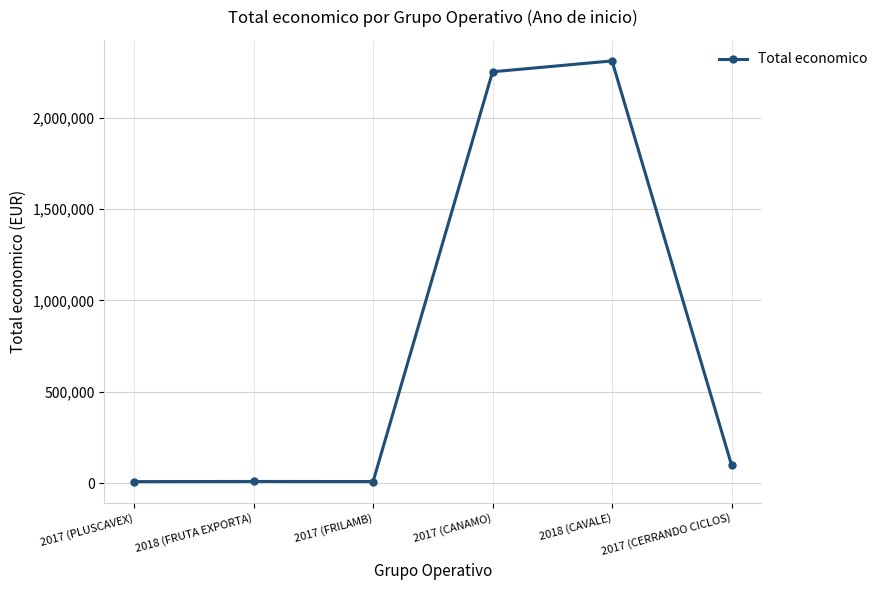

What is the label of the 3rd point from the right?

2017 (CANAMO)